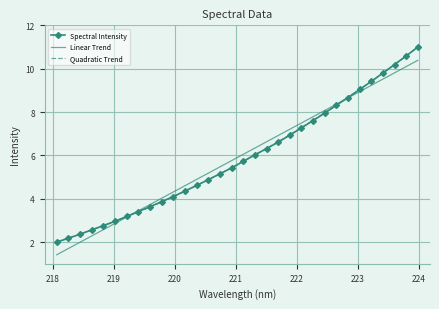

Which series has the widest spread of values?

Spectral Intensity